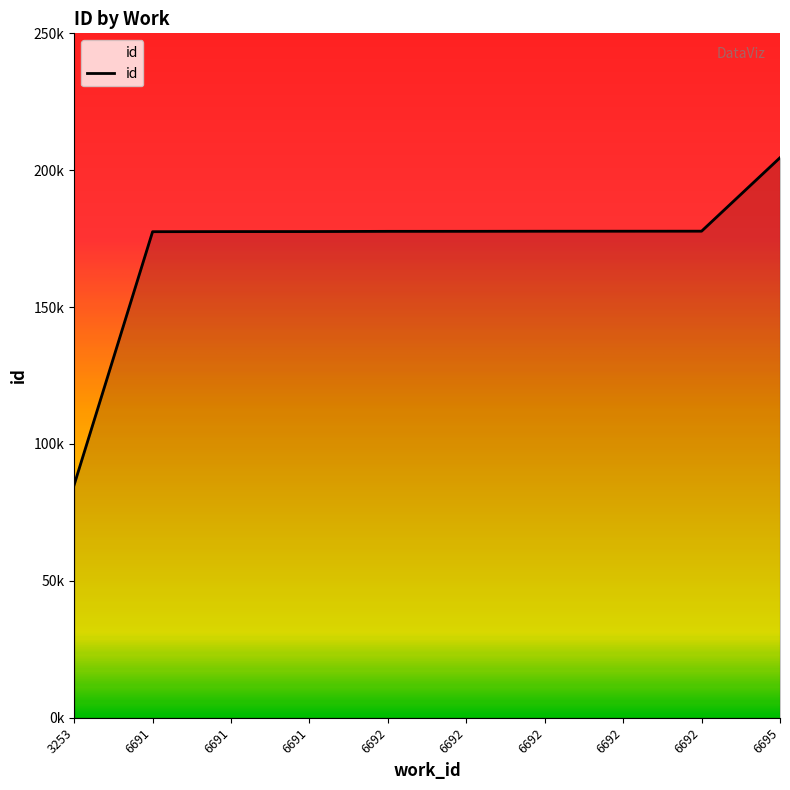

At which label does the data first exceed 17768?

6692